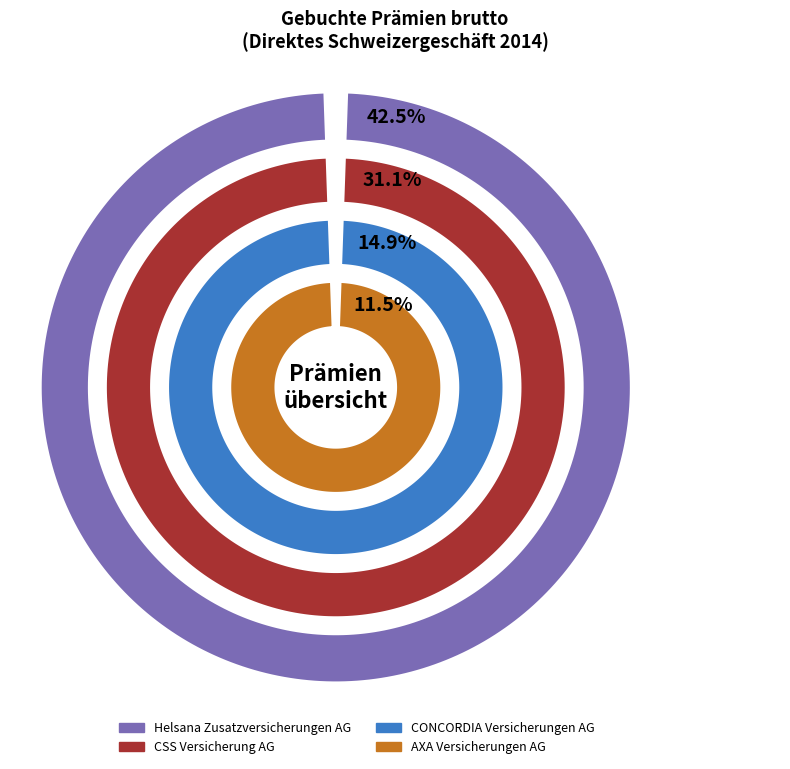

What is the total percentage of CSS Versicherung AG and Helsana Zusatzversicherungen AG?

73.6%